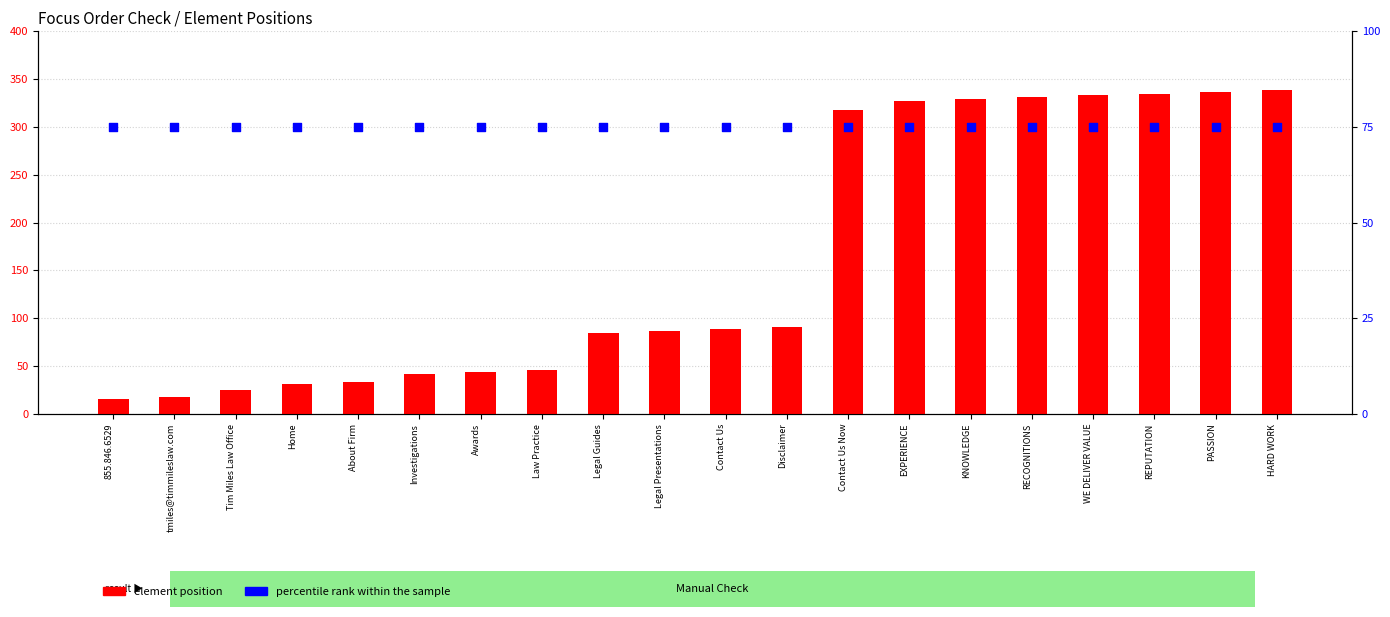

What is the total value across all series at Legal Guides?

160